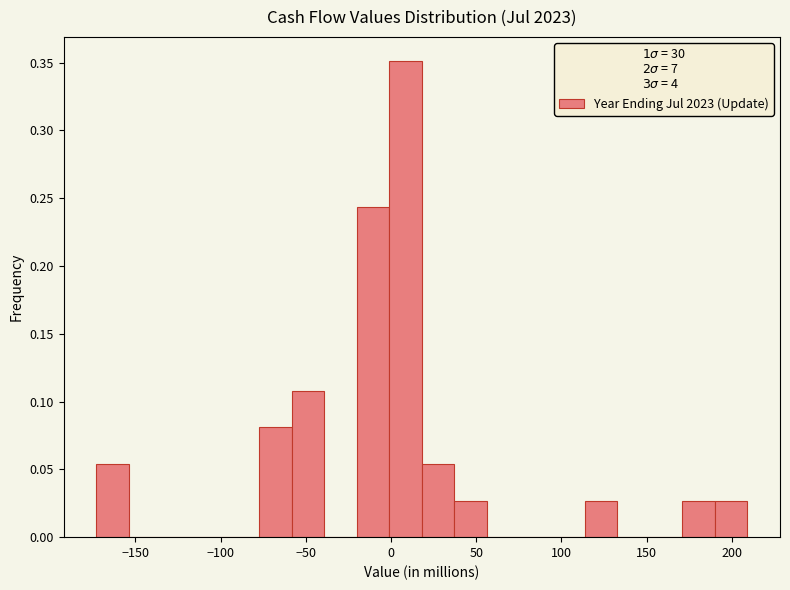

Read against the x-axis, roughly where is the centre of the tallest bar?

10